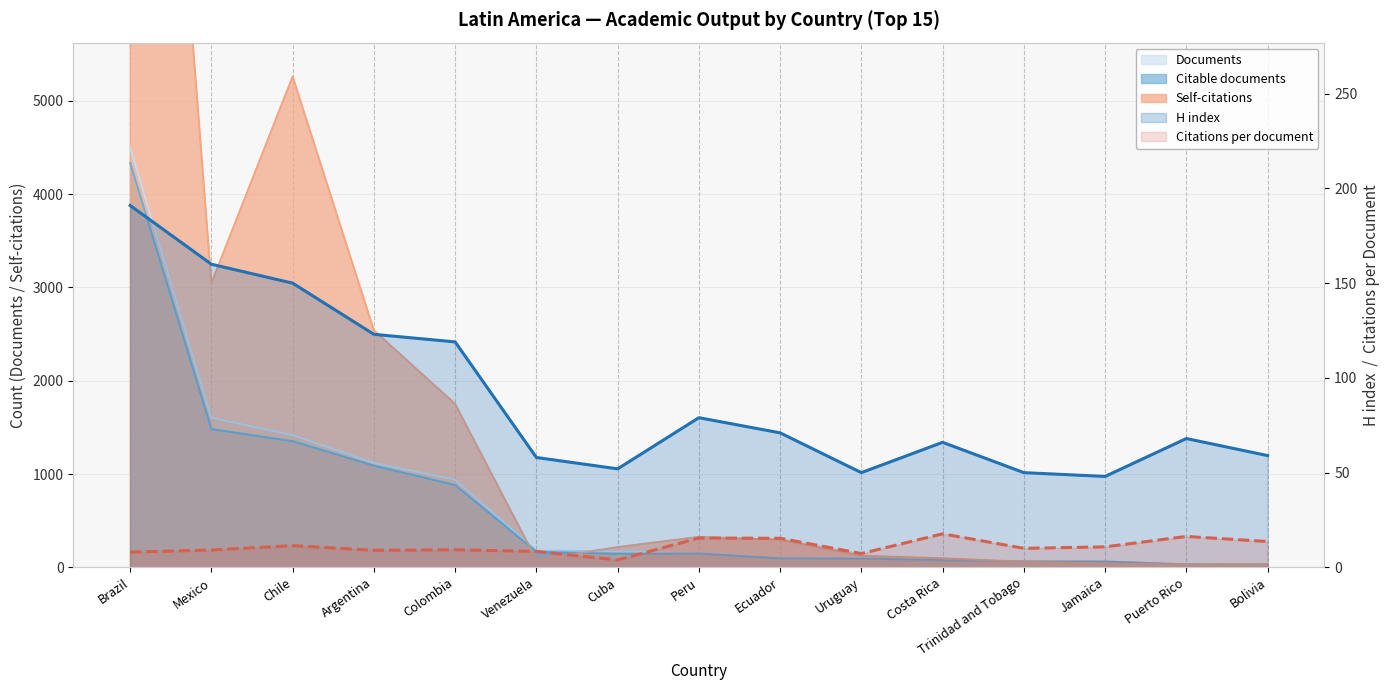

Where does the H index series first go above 68?

Brazil